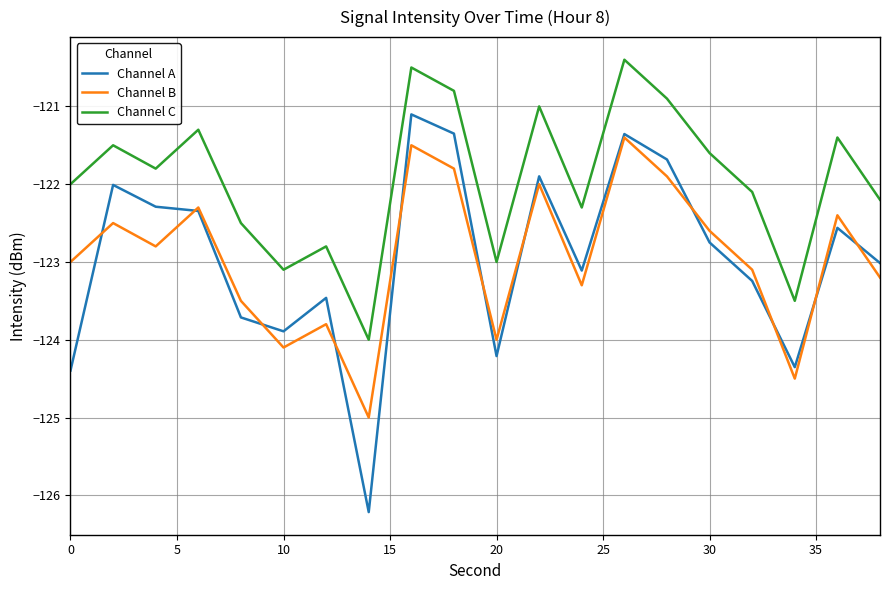

Which series has the largest total across all categories?

Channel C